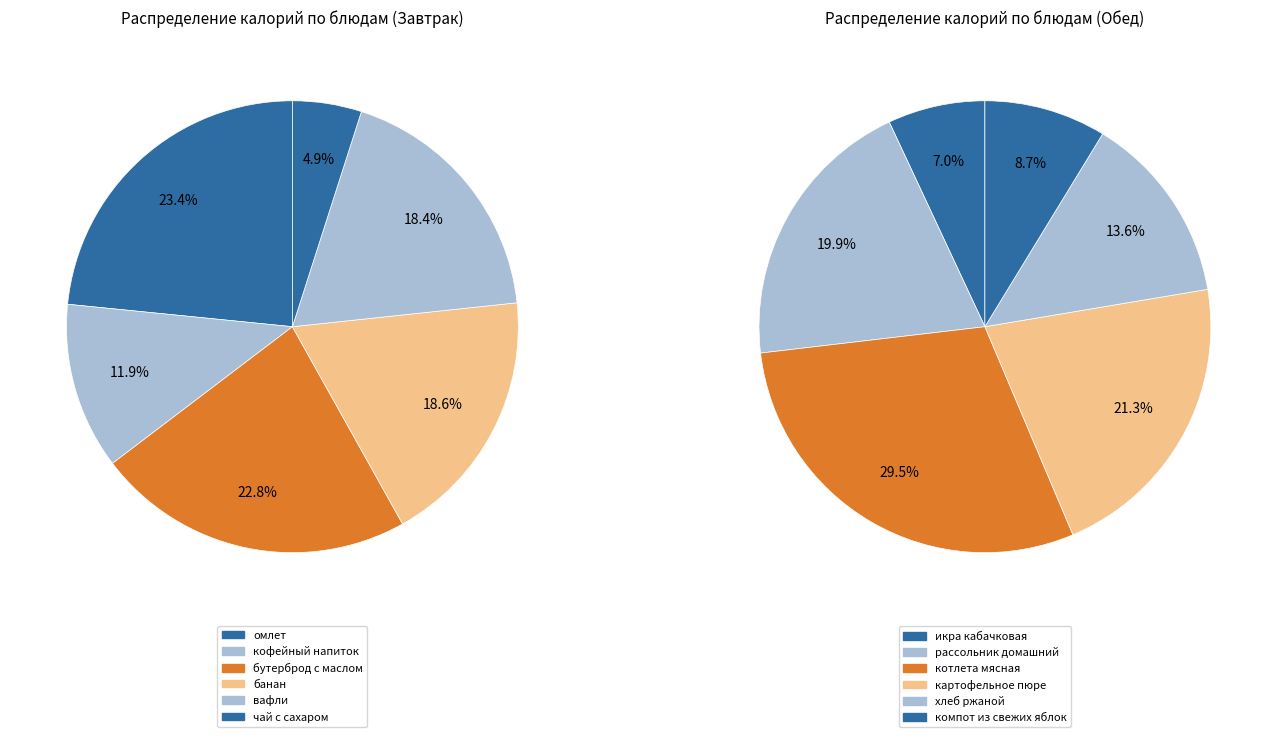

True or false: икра кабачковая accounts for 1% of the total.

False